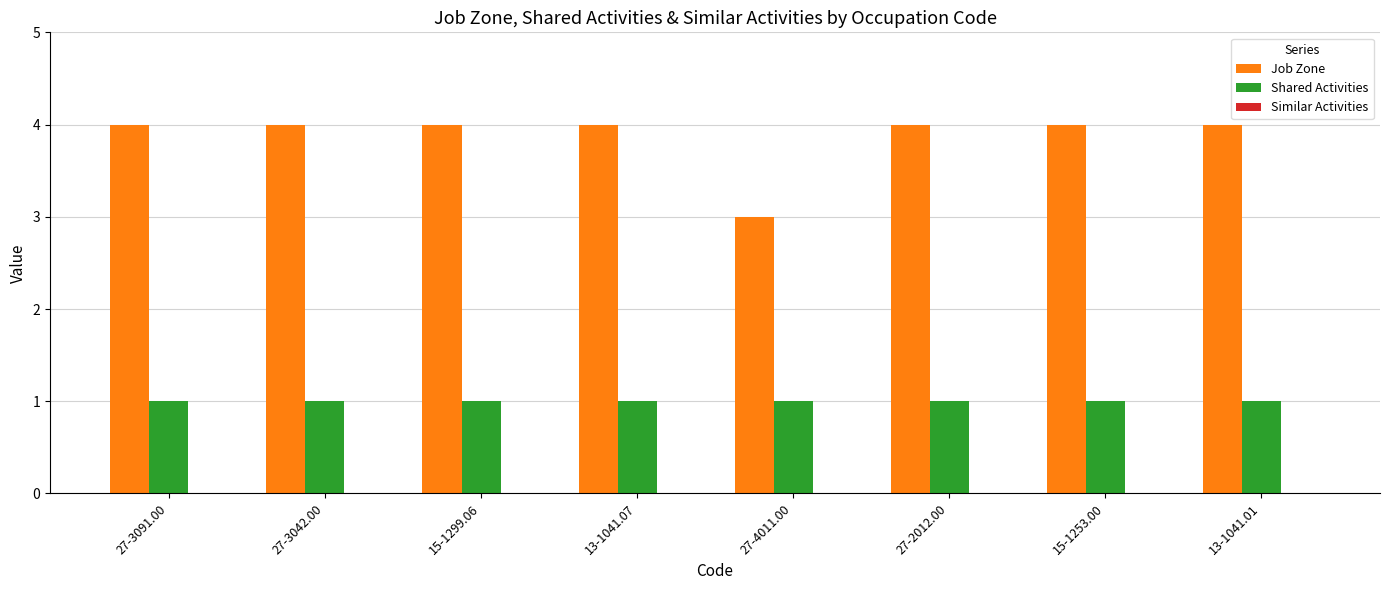

The value of Shared Activities at 27-3042.00 is 1. True or false?

True